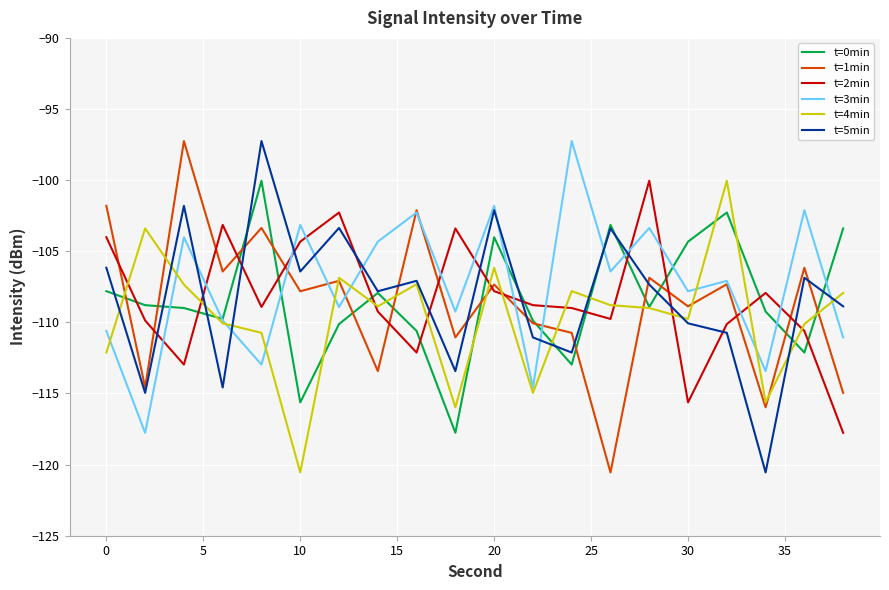

How many lines are shown in the chart?

6